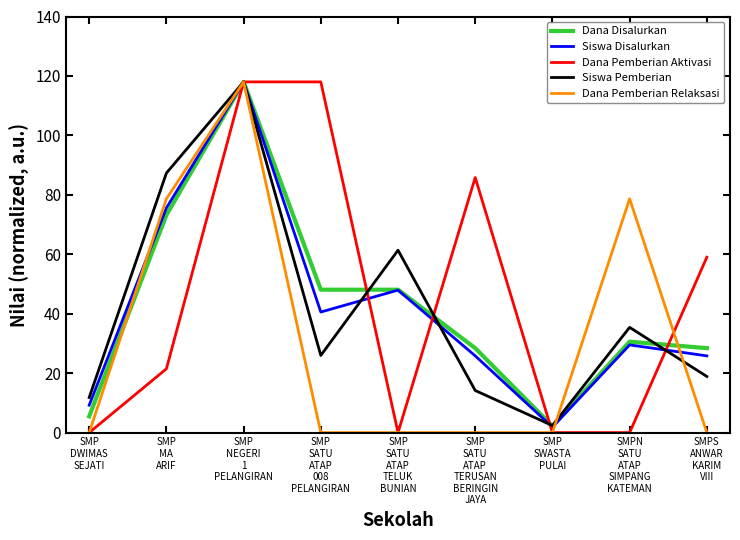

What is the highest value of the Siswa Disalurkan series?

118.0